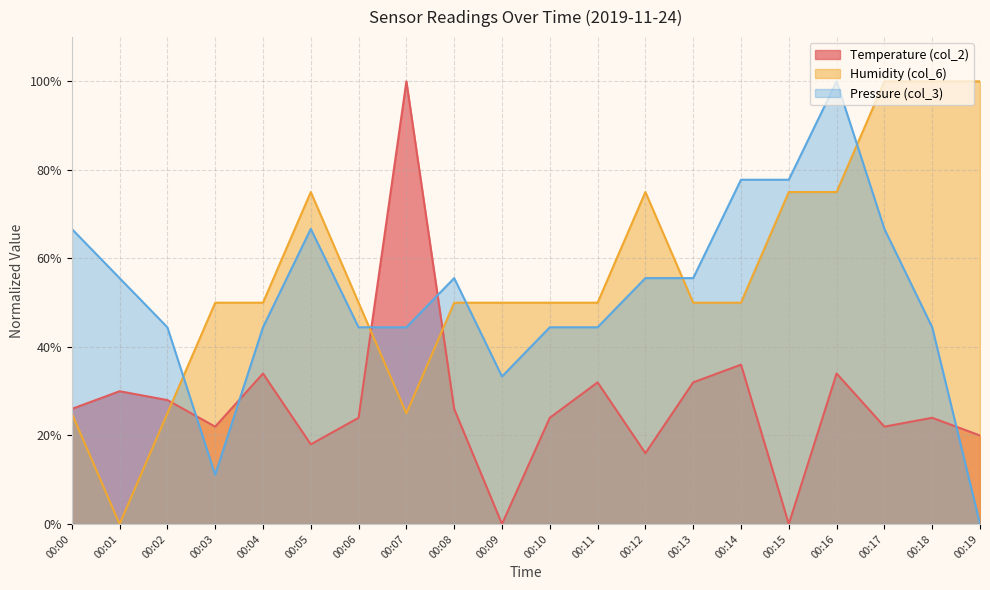

At which label is Pressure (col_3) closest to 50?

00:02